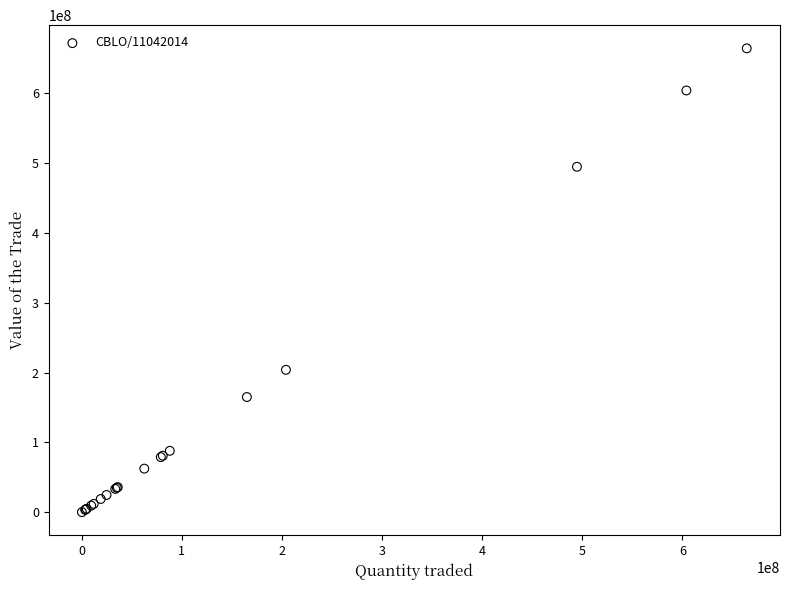

What Y value in the scatter plot is closest to 332176921?

203955129.9